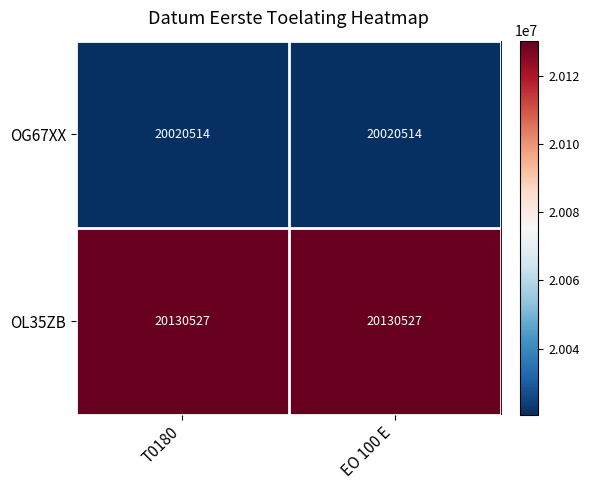

Reading right to left, list all the values displayed in this chart.

OG67XX: 20020514	20020514
OL35ZB: 20130527	20130527